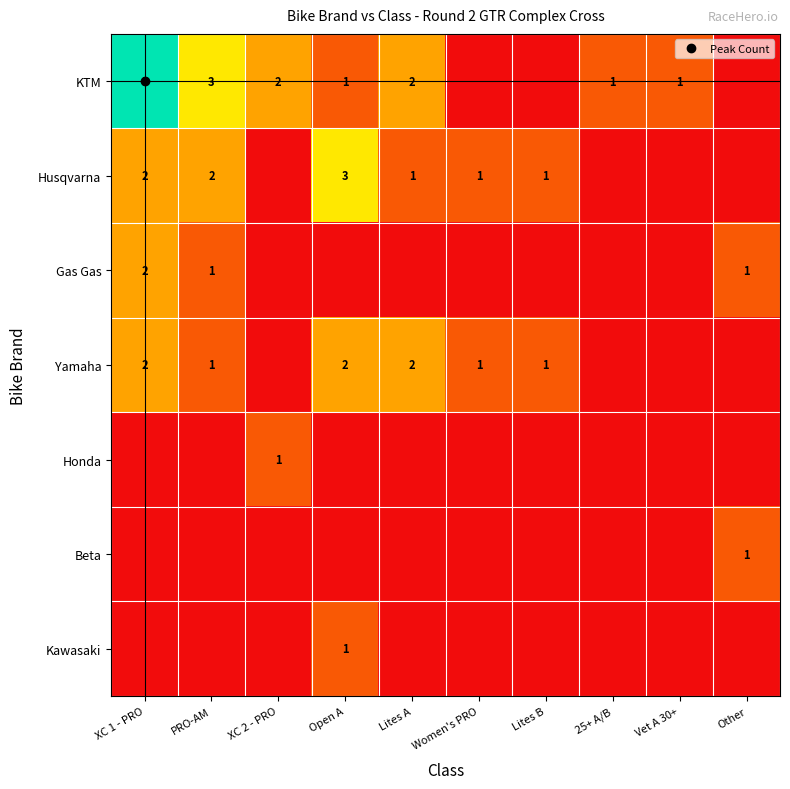

Which series has the widest spread of values?

KTM